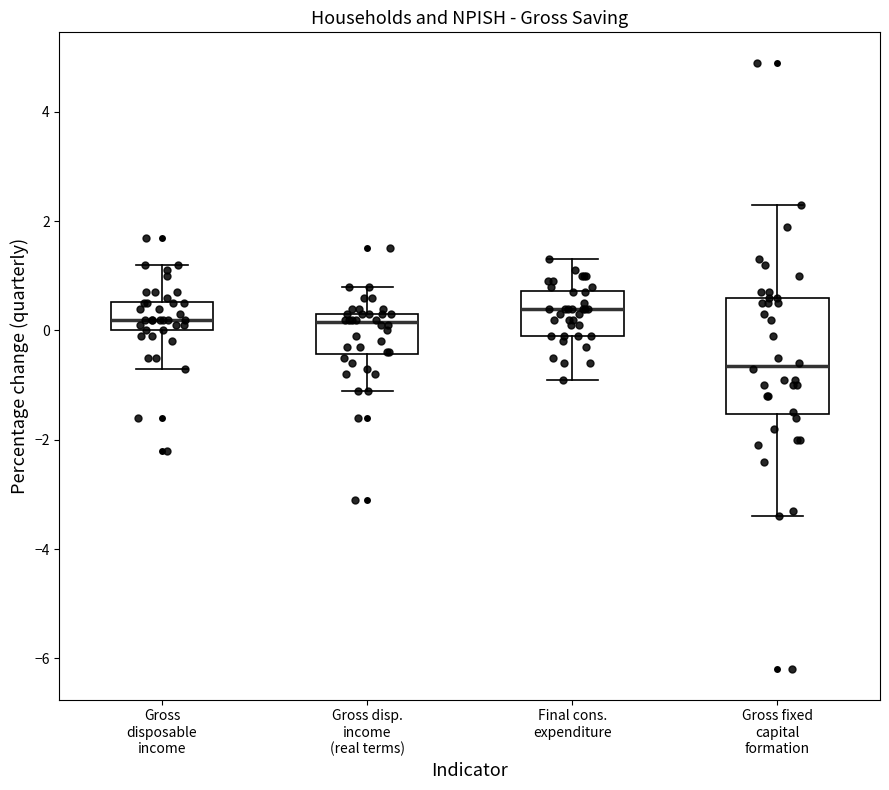

Reading left to right, transcribe this box plot: for each box, give where its median line is, the range the box spans, and where its two whiskers end, as read against the y-axis. The values are not printed on the chart, so give them approximately, as read against the axis.

Gross disposable income: median 0.2, box 0.0 to 0.6, whiskers -0.6 to 1.2
Gross disp. income (real terms): median 0.2, box -0.4 to 0.4, whiskers -1.0 to 0.8
Final cons. expenditure: median 0.4, box 0.0 to 0.8, whiskers -0.8 to 1.4
Gross fixed capital formation: median -0.6, box -1.6 to 0.6, whiskers -3.4 to 2.4